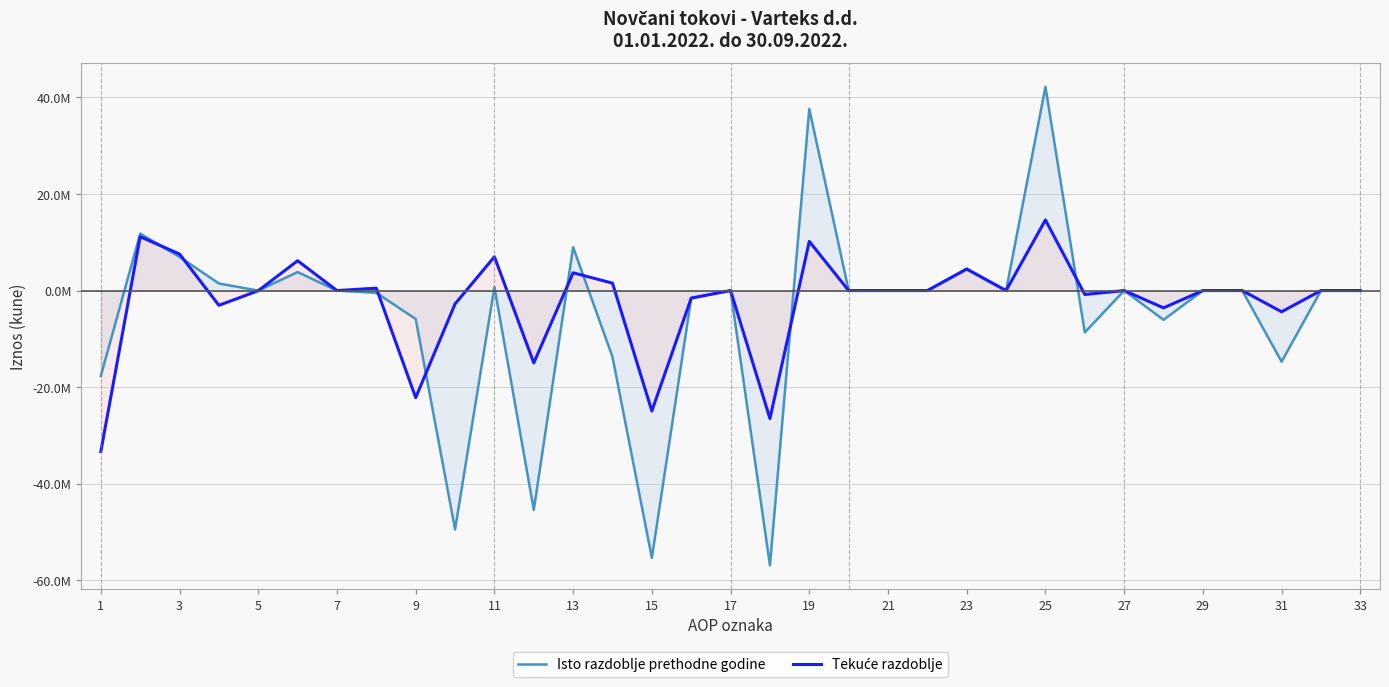

Does the chart have visible grid lines?

Yes